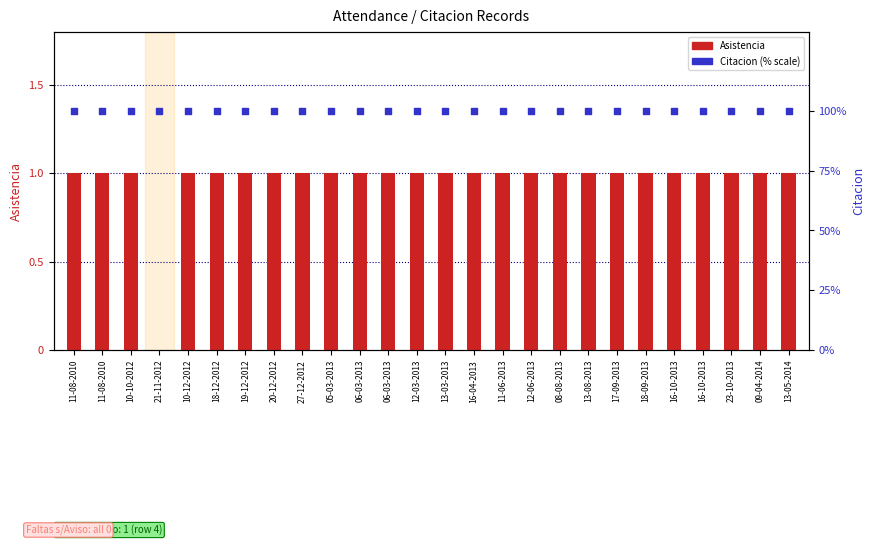

What is the total value across all series at 05-03-2013?

101